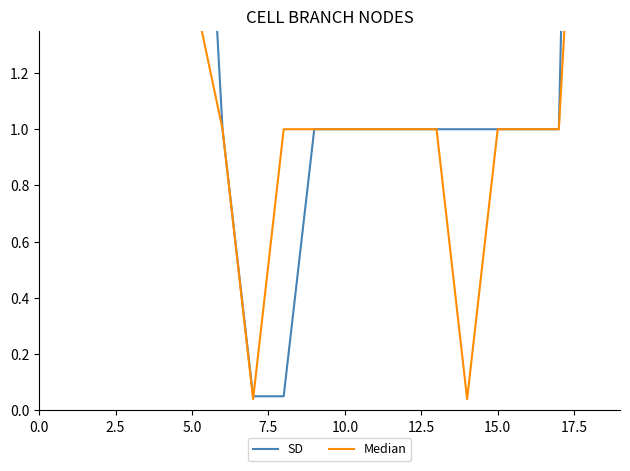

Which label corresponds to the largest value in the chart?

18